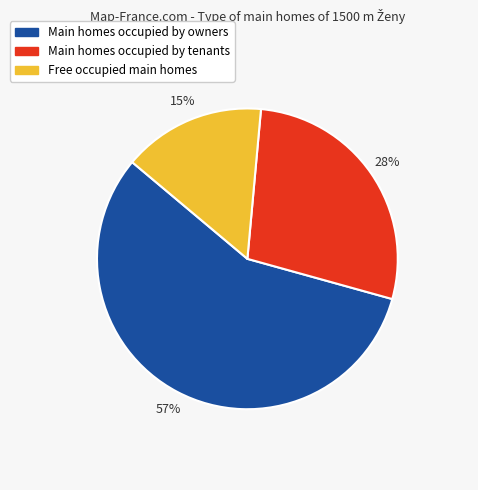

Which slice is the largest?

Main homes occupied by owners